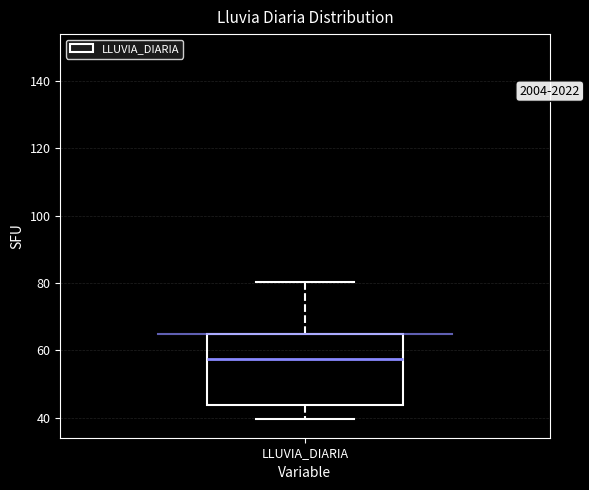

Where is the upper edge of the box for LLUVIA_DIARIA on the y-axis? The values are not printed on the chart, so give them approximately, as read against the axis.

64